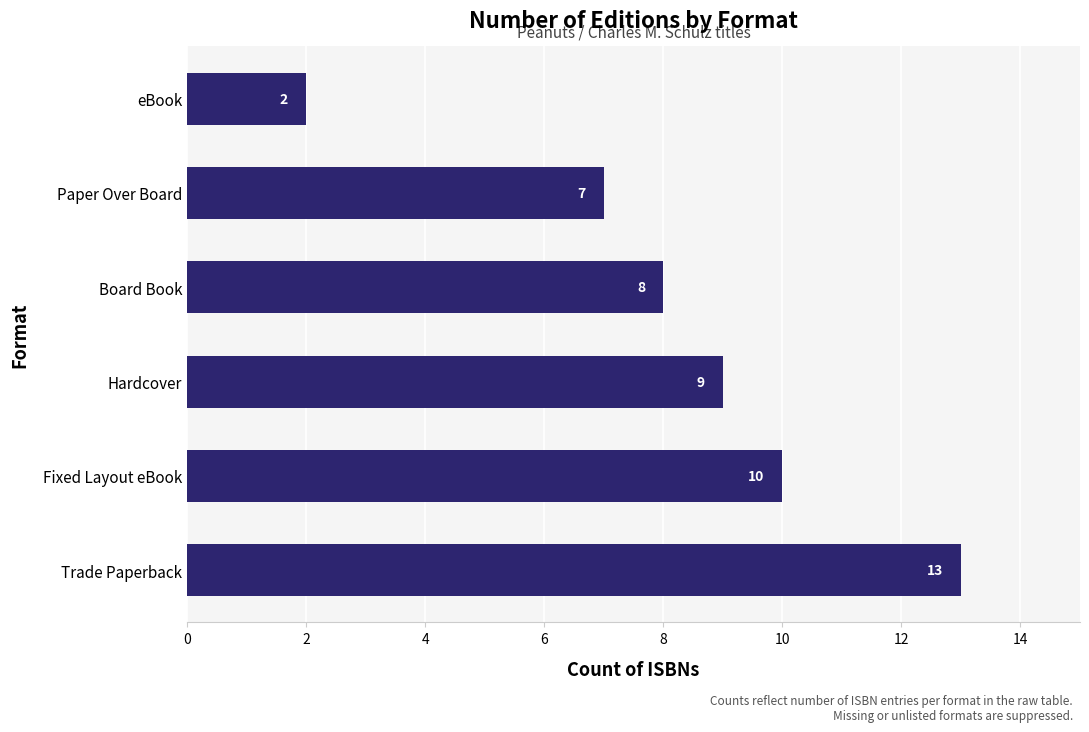

How many distinct data groups are displayed?

1